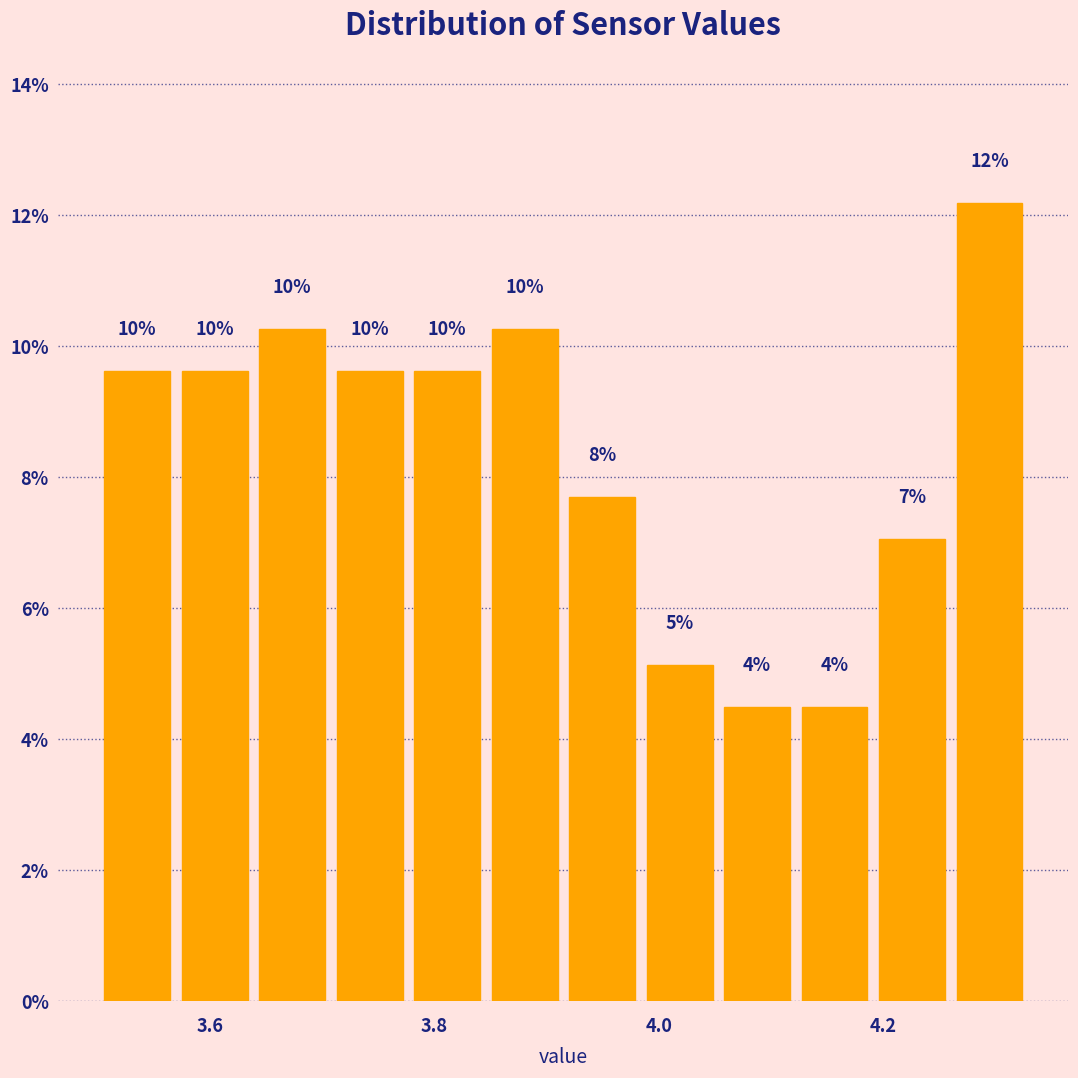

Read against the x-axis, roughly where is the centre of the tallest bar?

4.30